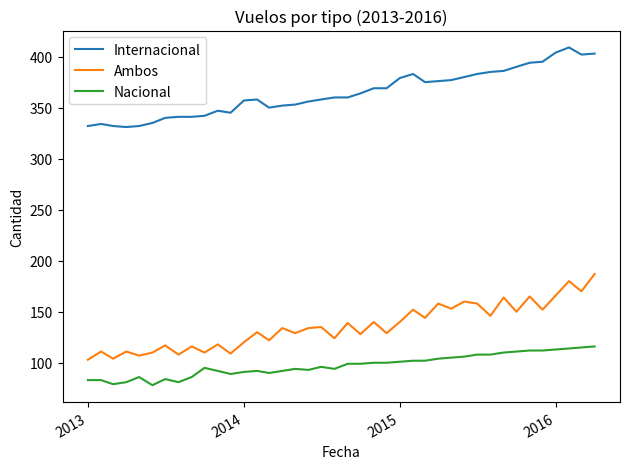

List the series in order of their peak value, lowest first.

Nacional, Ambos, Internacional